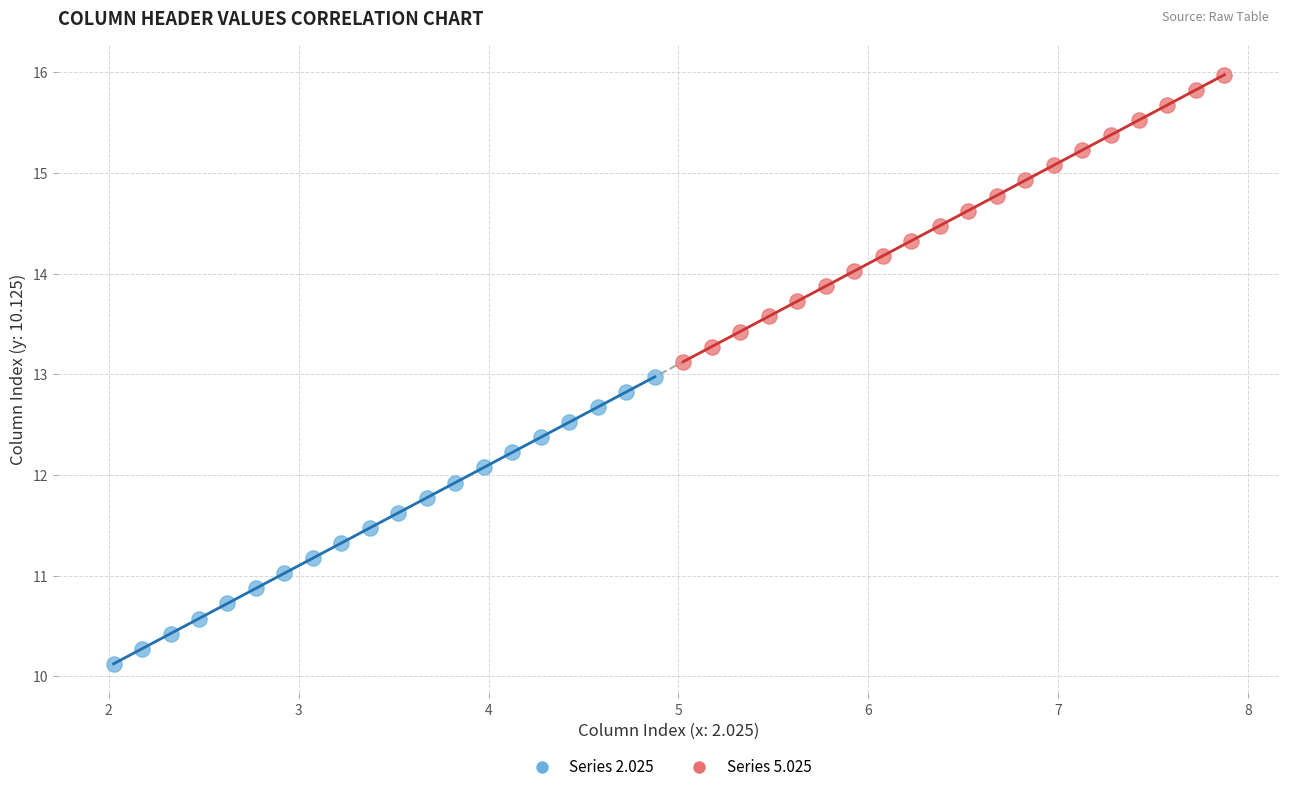

Which series reaches the minimum Y coordinate?

Series 2.025